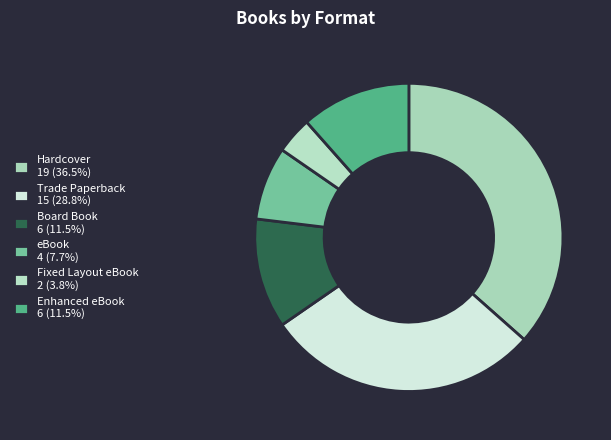

Which has a higher value, Fixed Layout eBook or Trade Paperback?

Trade Paperback